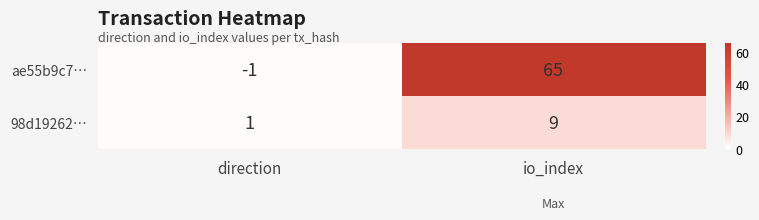

The value of 98d19262… at direction is 2. True or false?

False